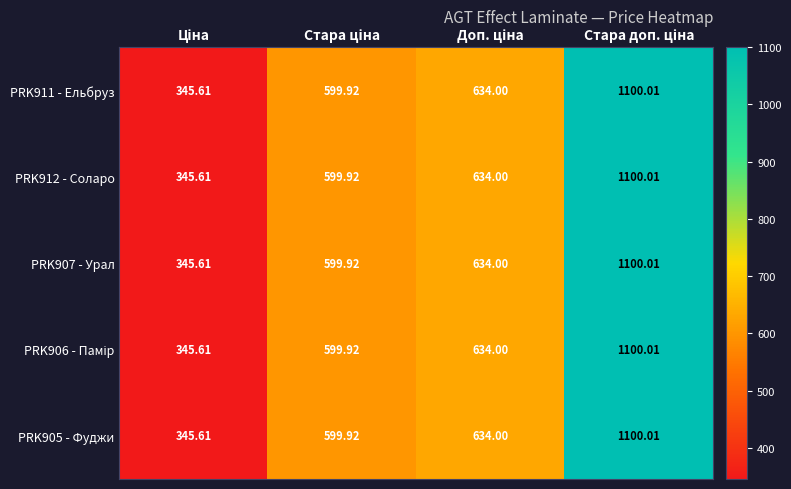

How many distinct data groups are displayed?

5